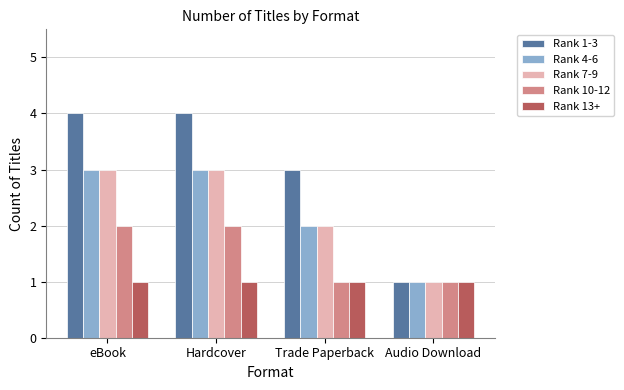

What are all the series names shown in the legend?

Rank 1-3, Rank 4-6, Rank 7-9, Rank 10-12, Rank 13+